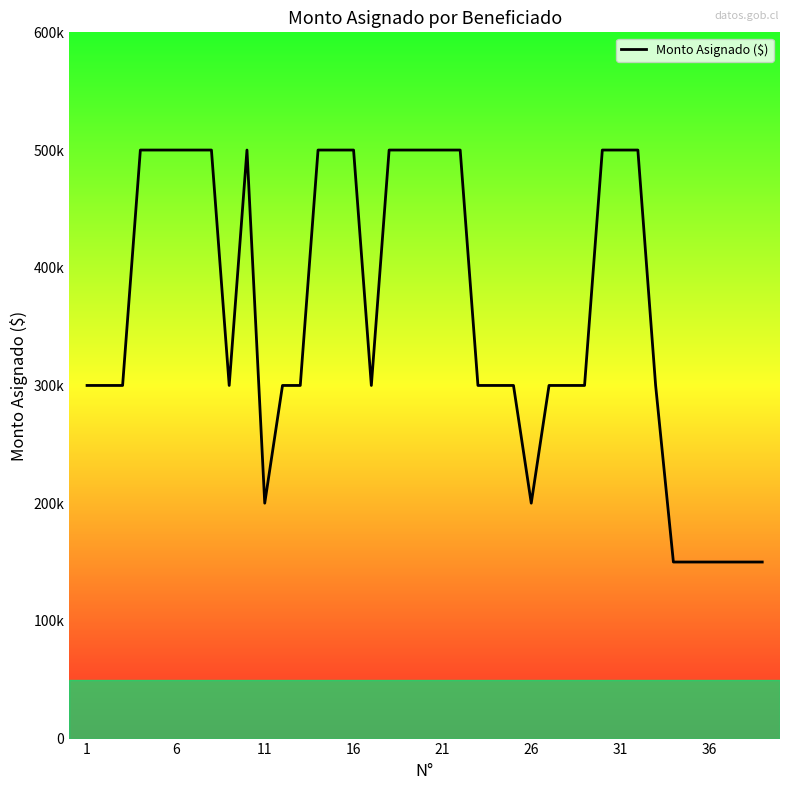

What is the maximum value shown in the chart?

500000